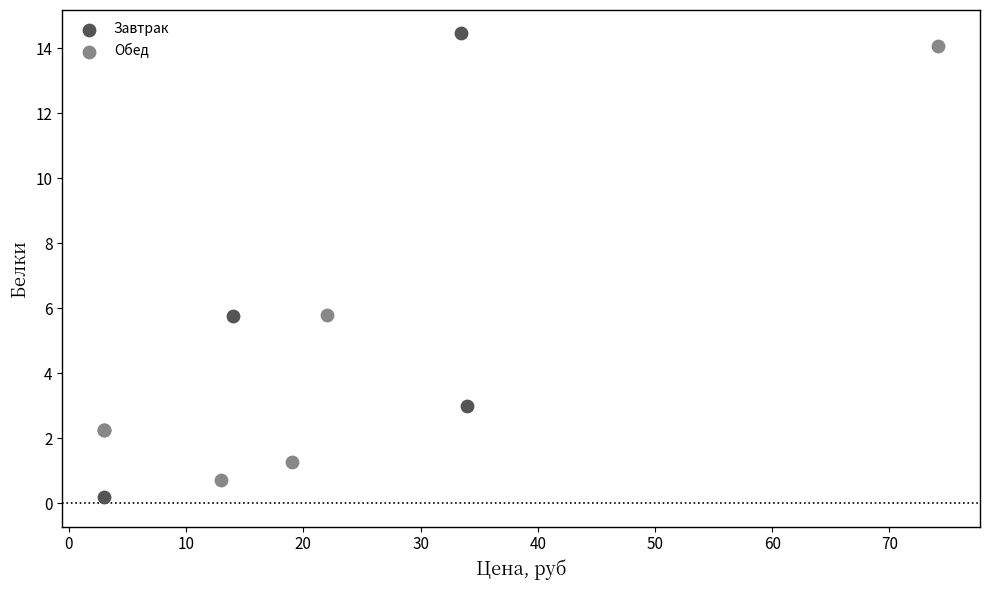

Which series contains the highest Y value?

Завтрак